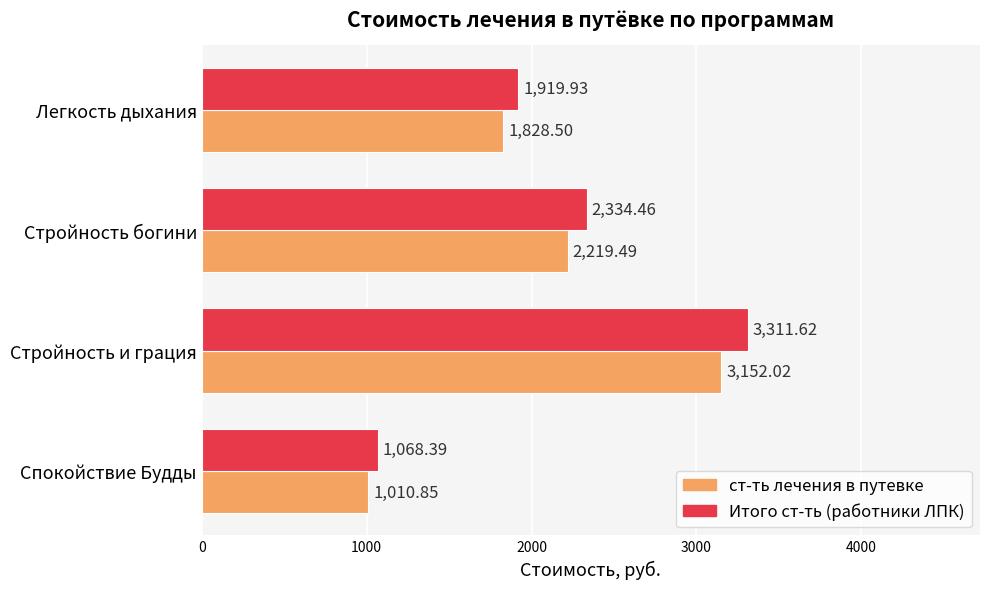

What are all the series names shown in the legend?

ст-ть лечения в путевке, Итого ст-ть (работники ЛПК)